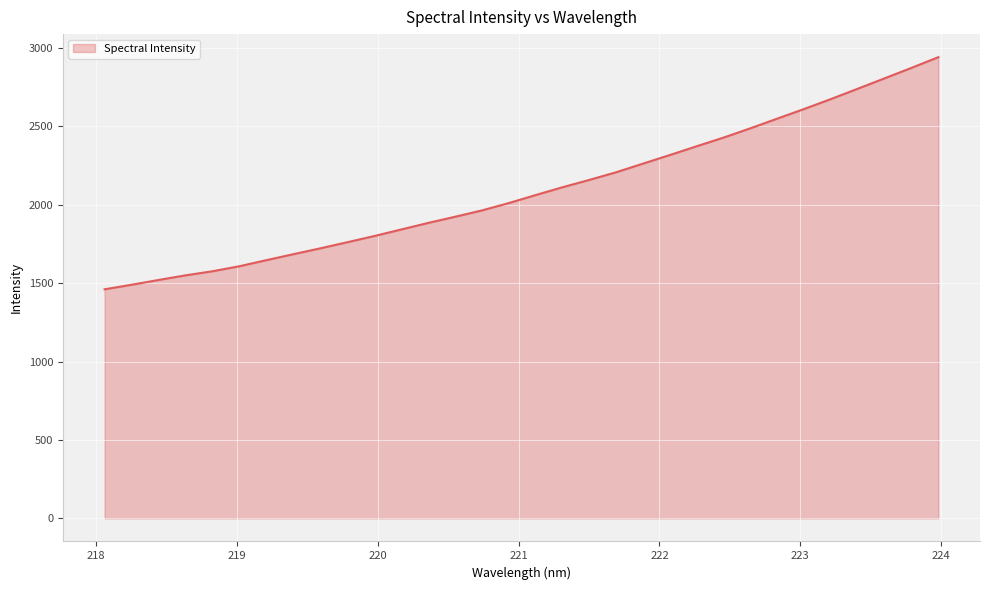

What is the minimum value shown in the chart?

1460.6